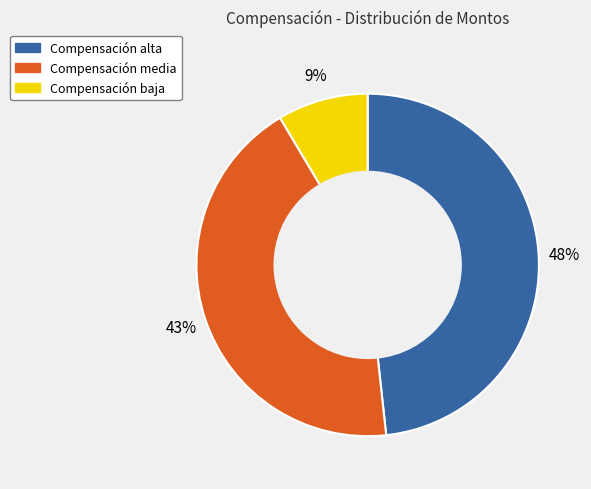

Does any single category account for the majority?

No